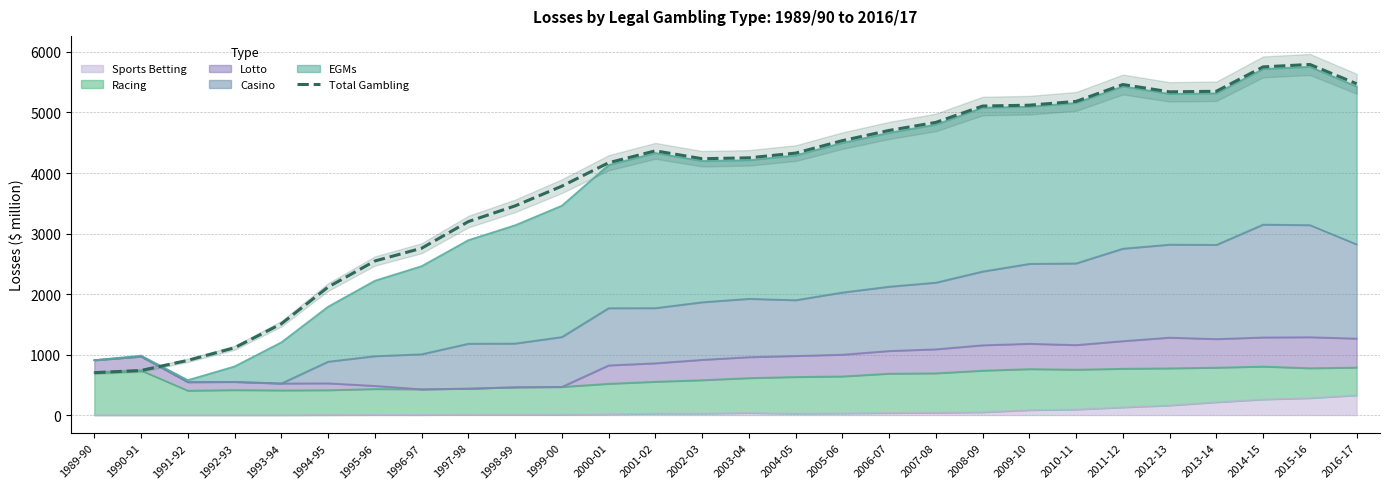

What is the sum of the values at 1991-92 and 1996-97?

3660.6